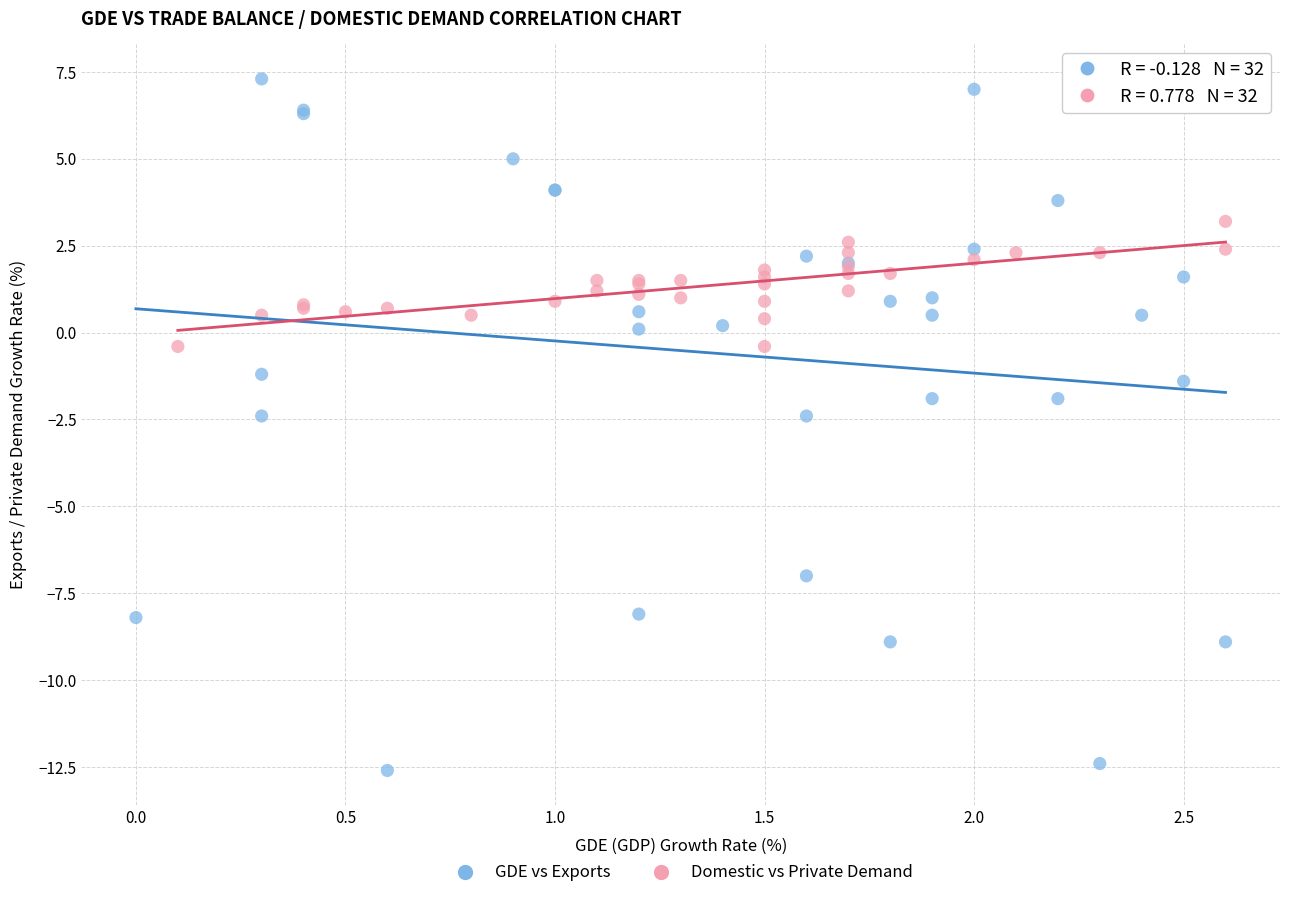

Which series contains the highest Y value?

GDE vs Exports